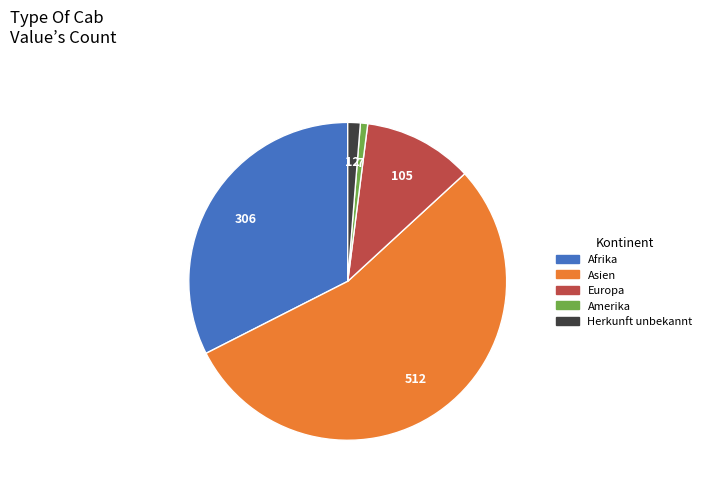

Is Asien the majority of the pie?

Yes